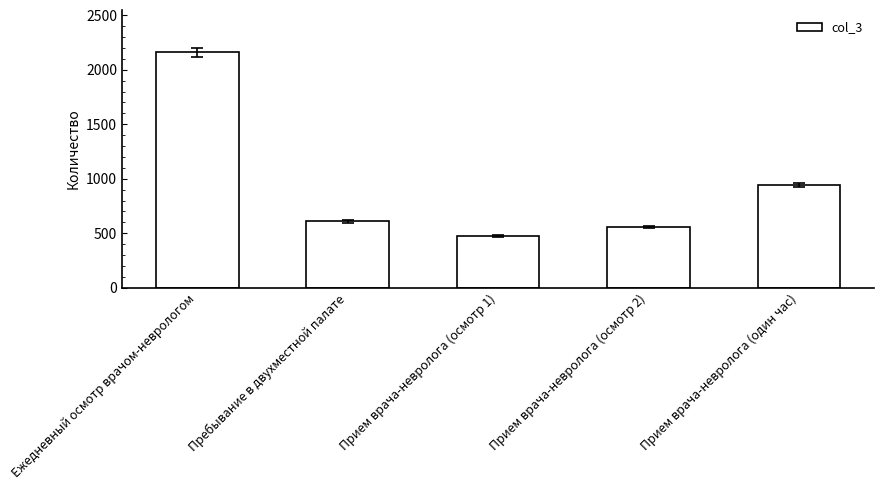

What is the greatest value displayed?

2160